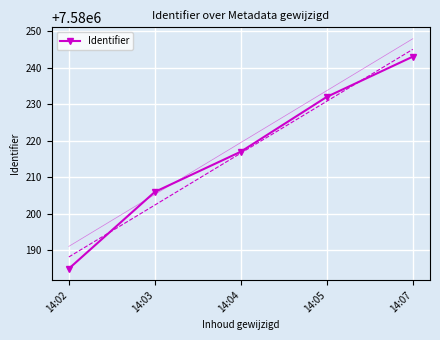

Count the values in the range 7580206 to 7580232.

3